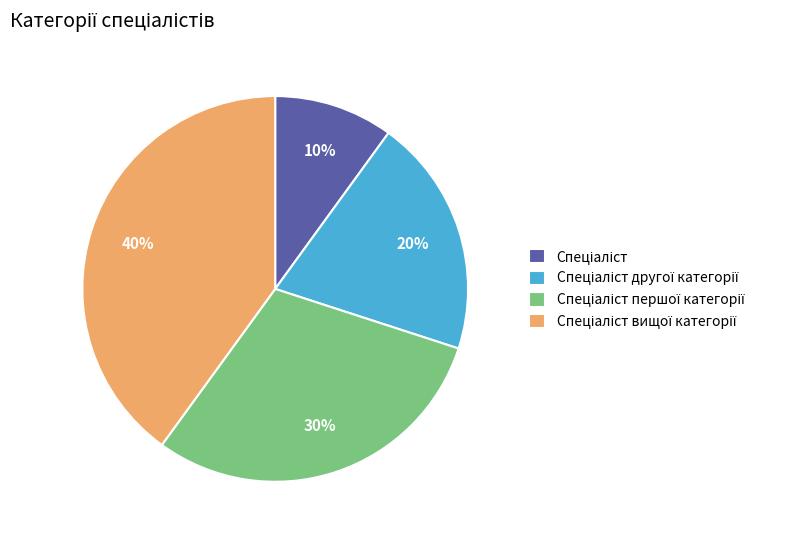

Is there any slice that represents more than half of the pie?

No